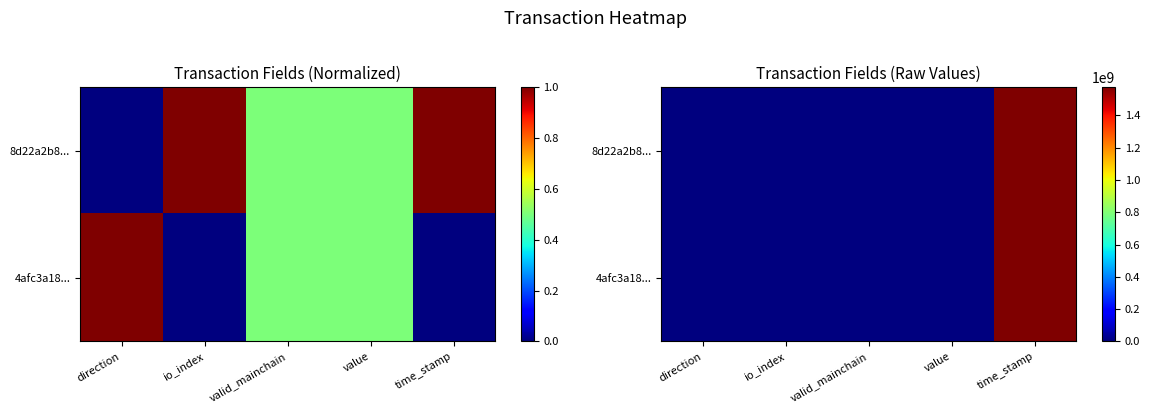

At which category is the sum across all series the highest?

time_stamp